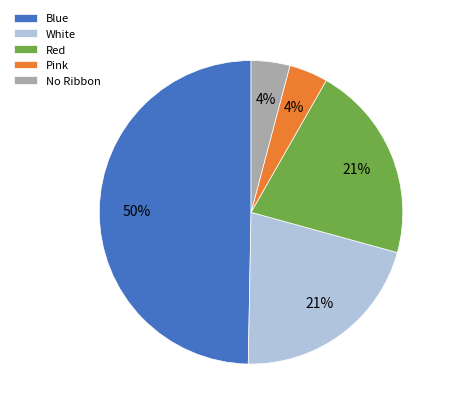

To the nearest percent, what is the average slice percentage?

20%